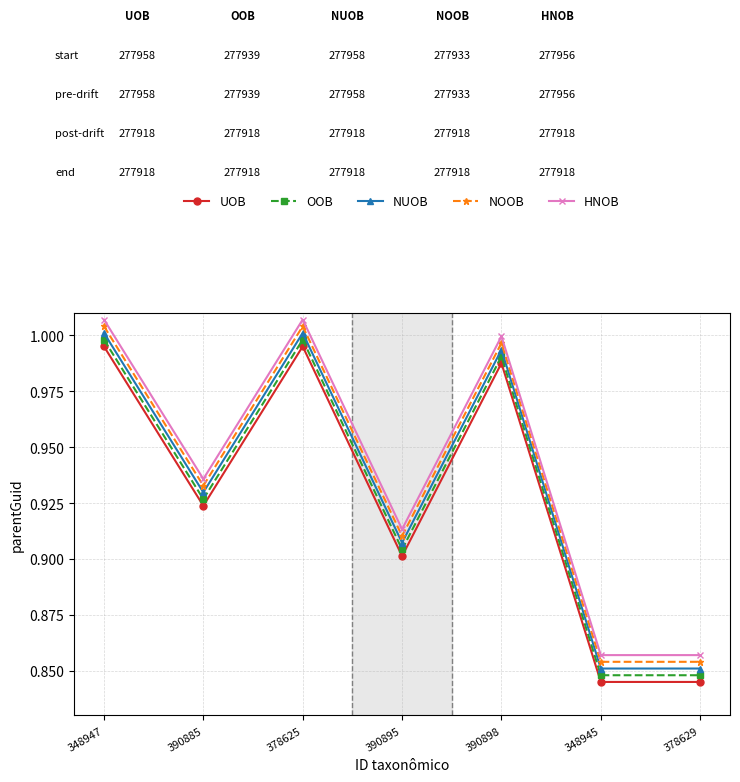

What position from the left is 390898?

5